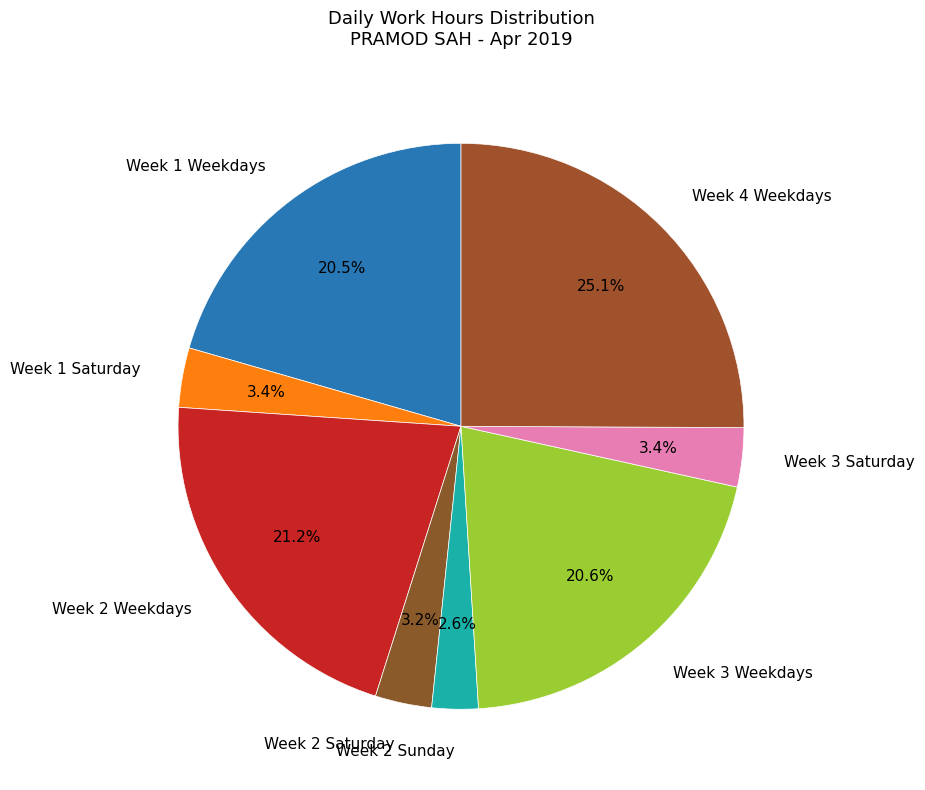

Between Week 3 Weekdays and Week 3 Saturday, which is larger?

Week 3 Weekdays